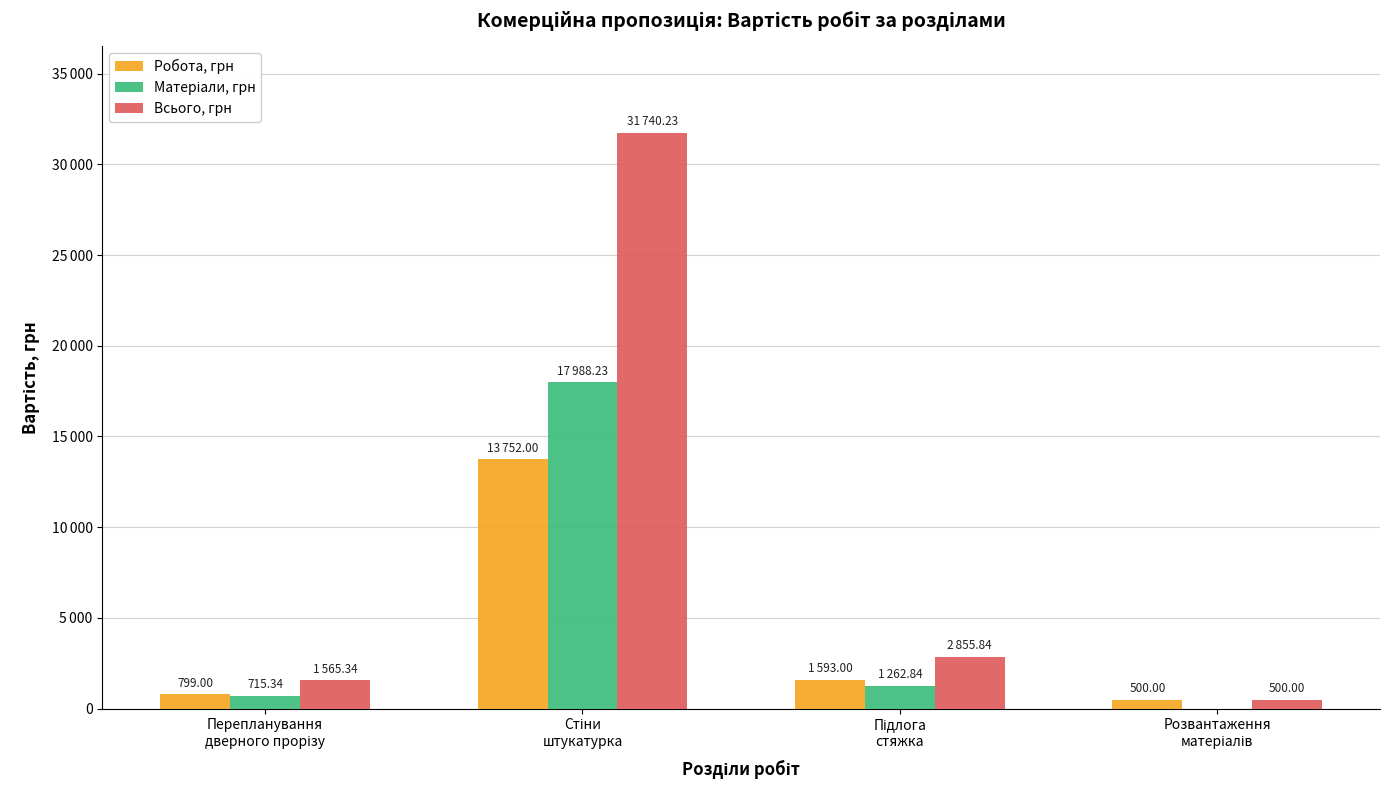

Reading left to right, transcribe all the data shown in this chart.

Робота, грн: Перепланування
дверного прорізу=799.0	Стіни
штукатурка=13752.0	Підлога
стяжка=1593.0	Розвантаження
матеріалів=500.0
Матеріали, грн: Перепланування
дверного прорізу=715.3	Стіни
штукатурка=17988.2	Підлога
стяжка=1262.8	Розвантаження
матеріалів=0.0
Всього, грн: Перепланування
дверного прорізу=1565.3	Стіни
штукатурка=31740.2	Підлога
стяжка=2855.8	Розвантаження
матеріалів=500.0